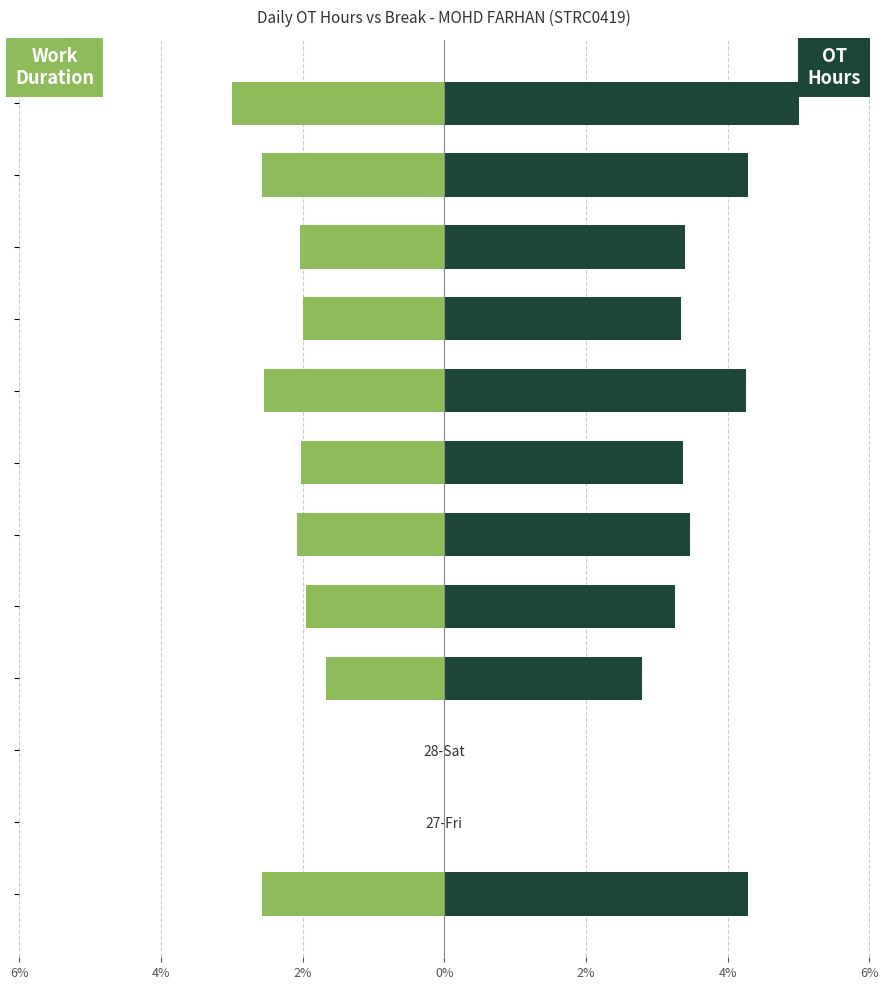

What is the greatest value displayed?

5.0